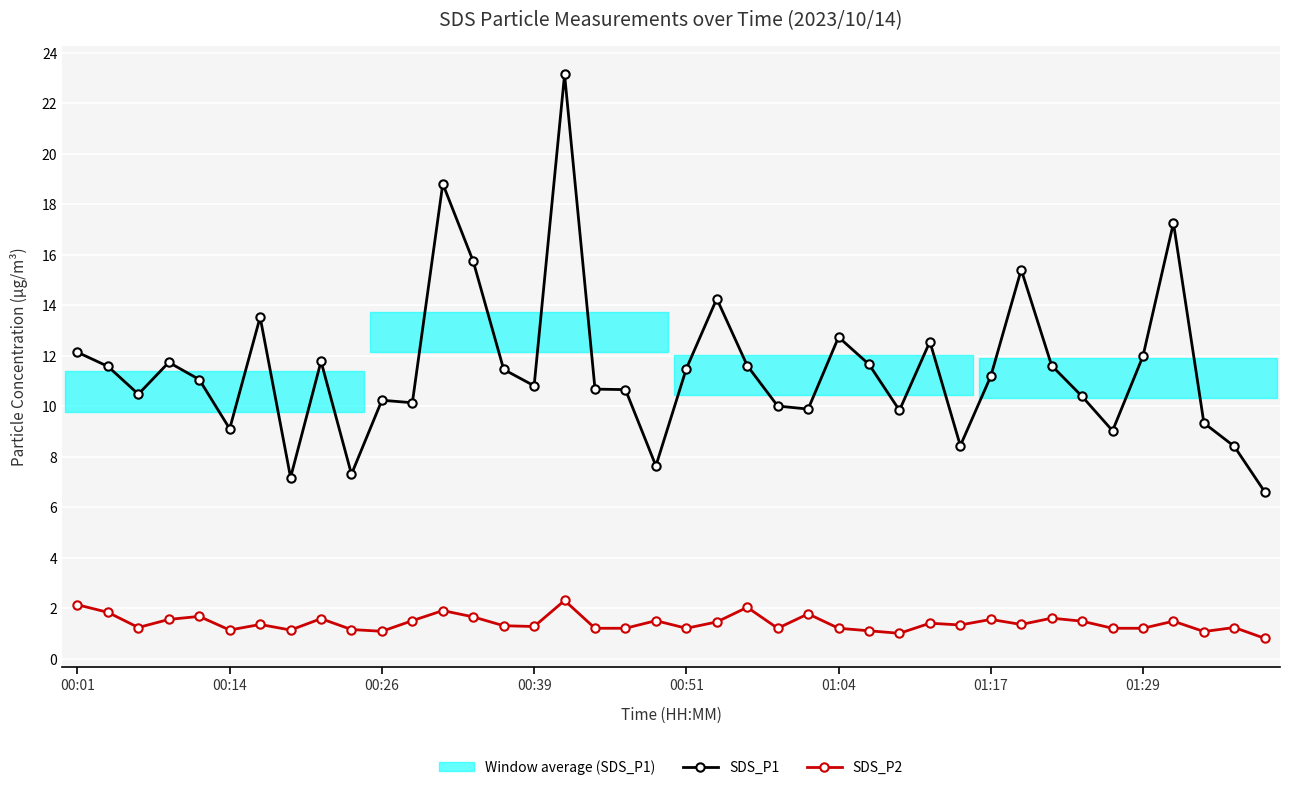

What is the minimum value for SDS_P1?

6.6